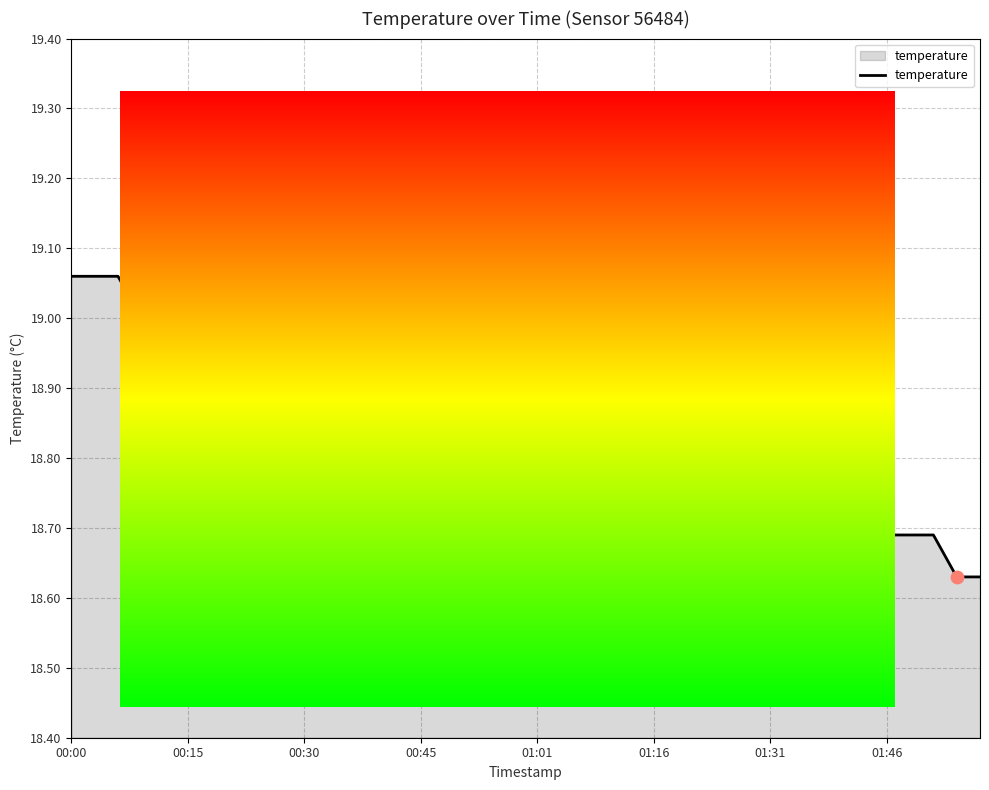

What is the difference between the maximum and minimum values?

0.4